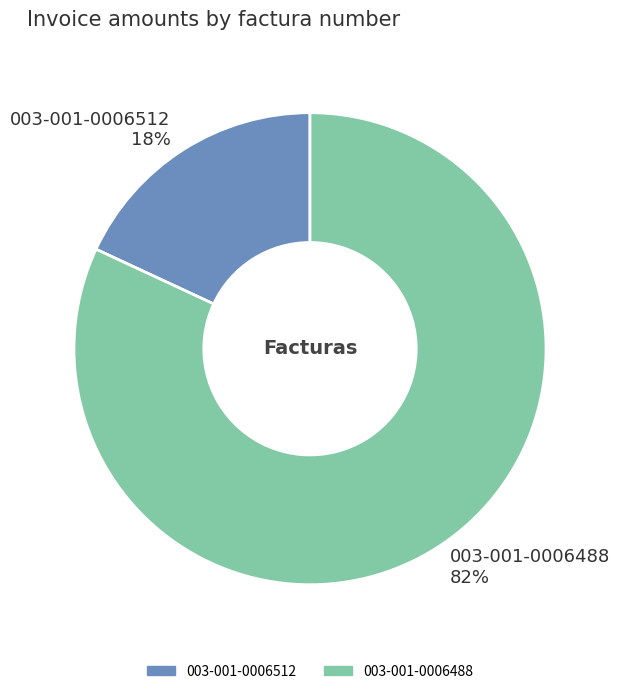

To the nearest percent, what percentage of the pie is 003-001-0006512?

18%